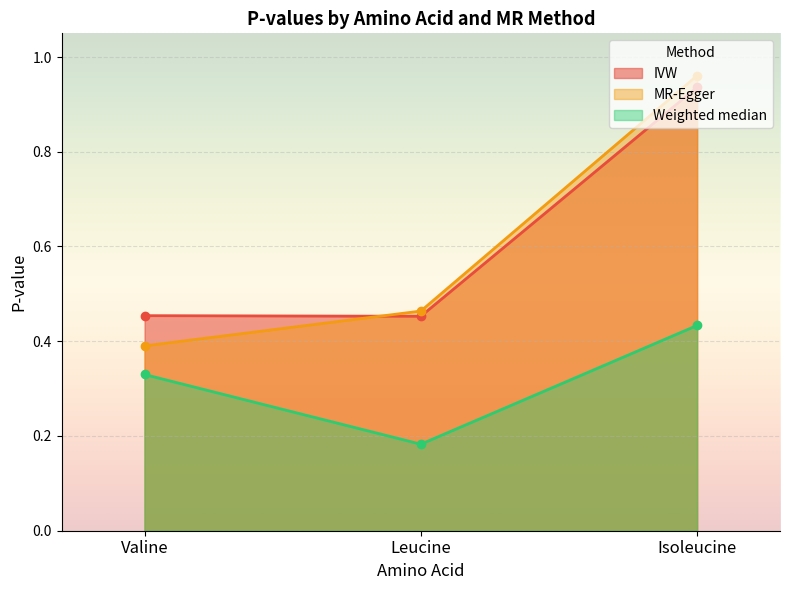

Reading right to left, transcribe all the data shown in this chart.

IVW: 0.9	0.5	0.5
MR-Egger: 1.0	0.5	0.4
Weighted median: 0.4	0.2	0.3